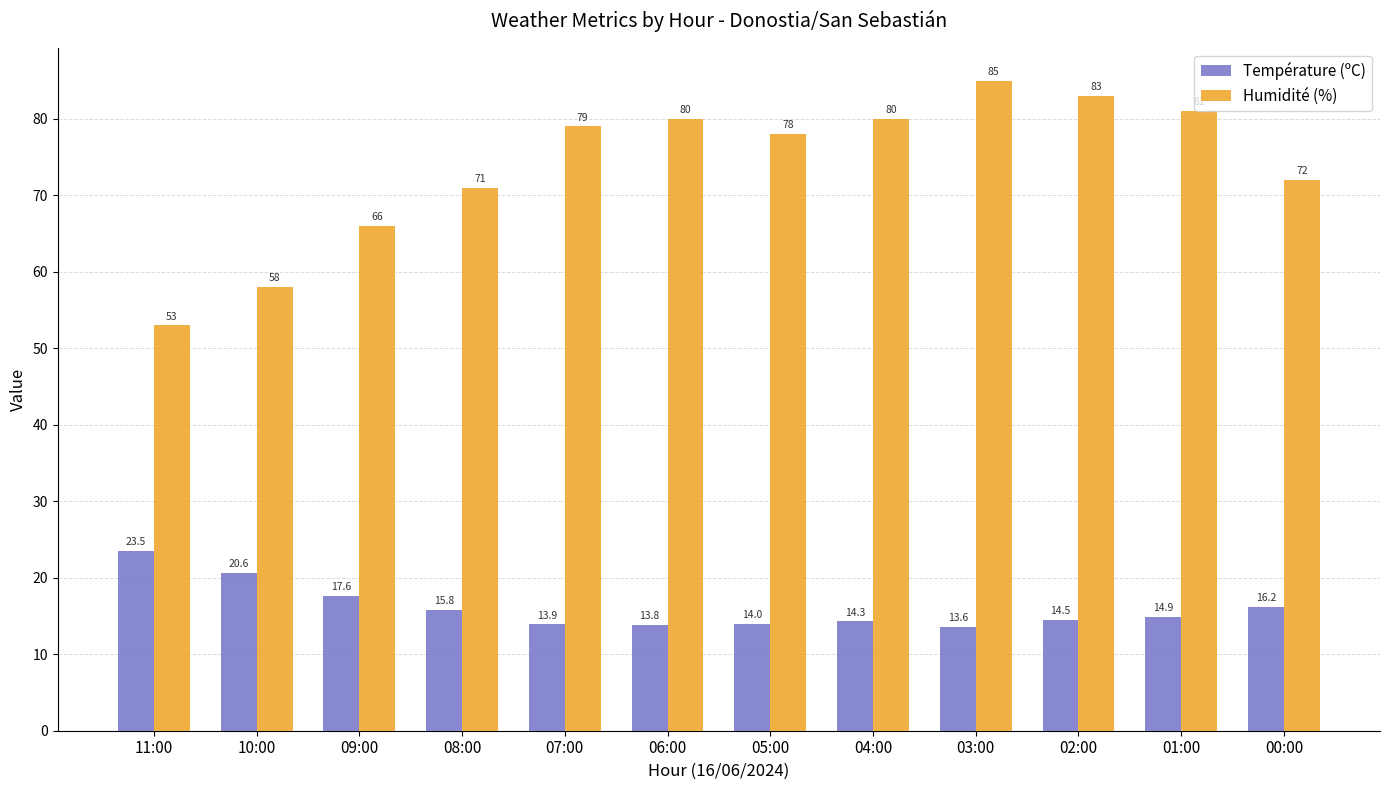

What is the maximum value for Humidité (%)?

85.0